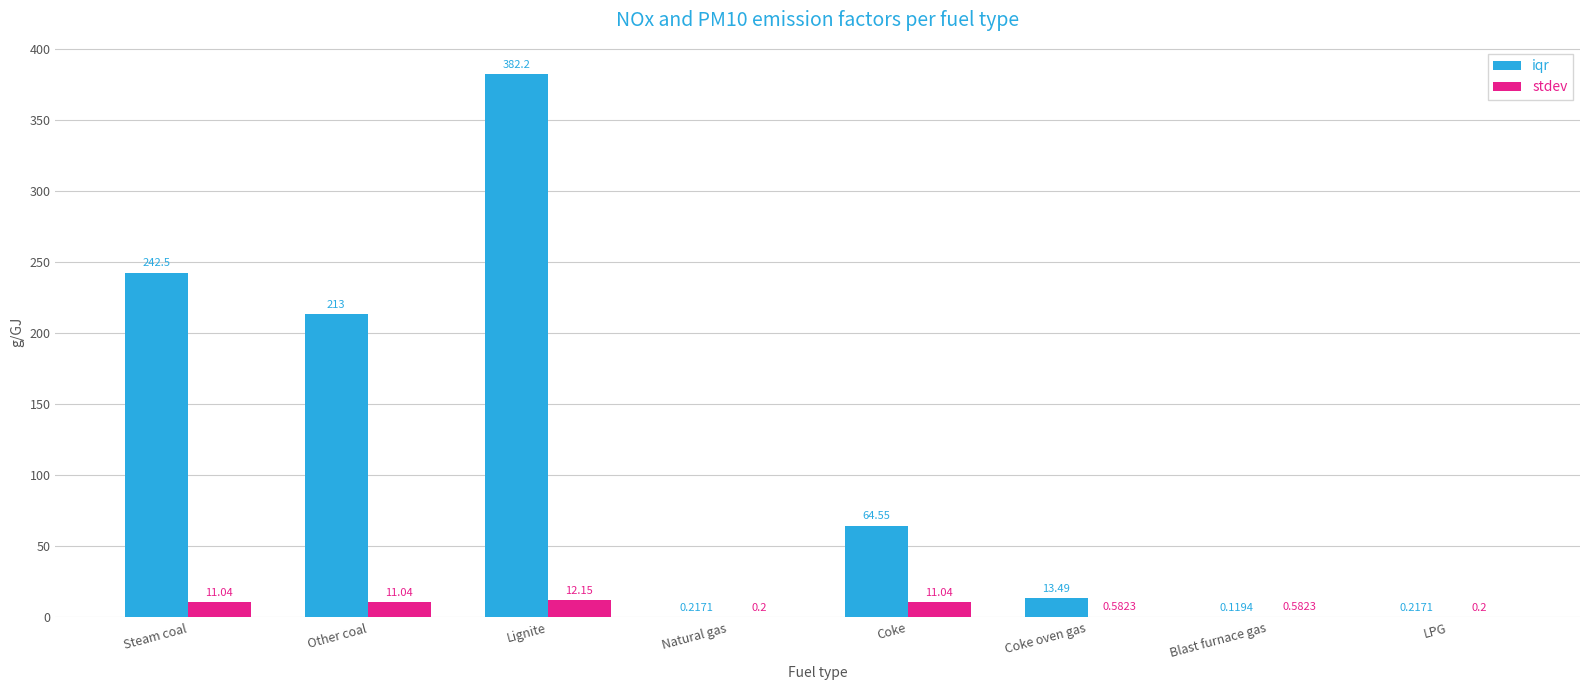

Which category has the highest value in the stdev series?

Lignite